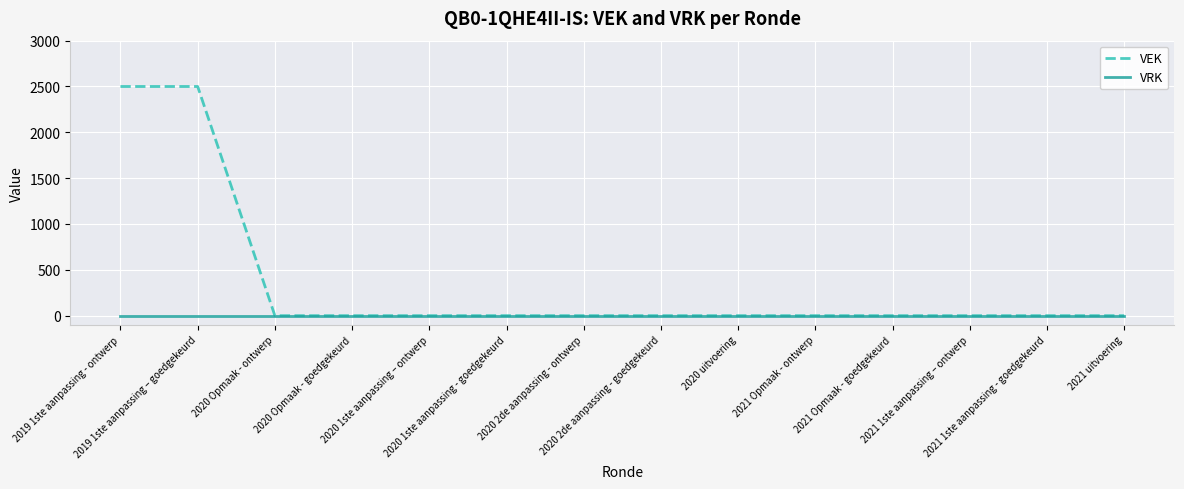

Which series has the widest spread of values?

VEK